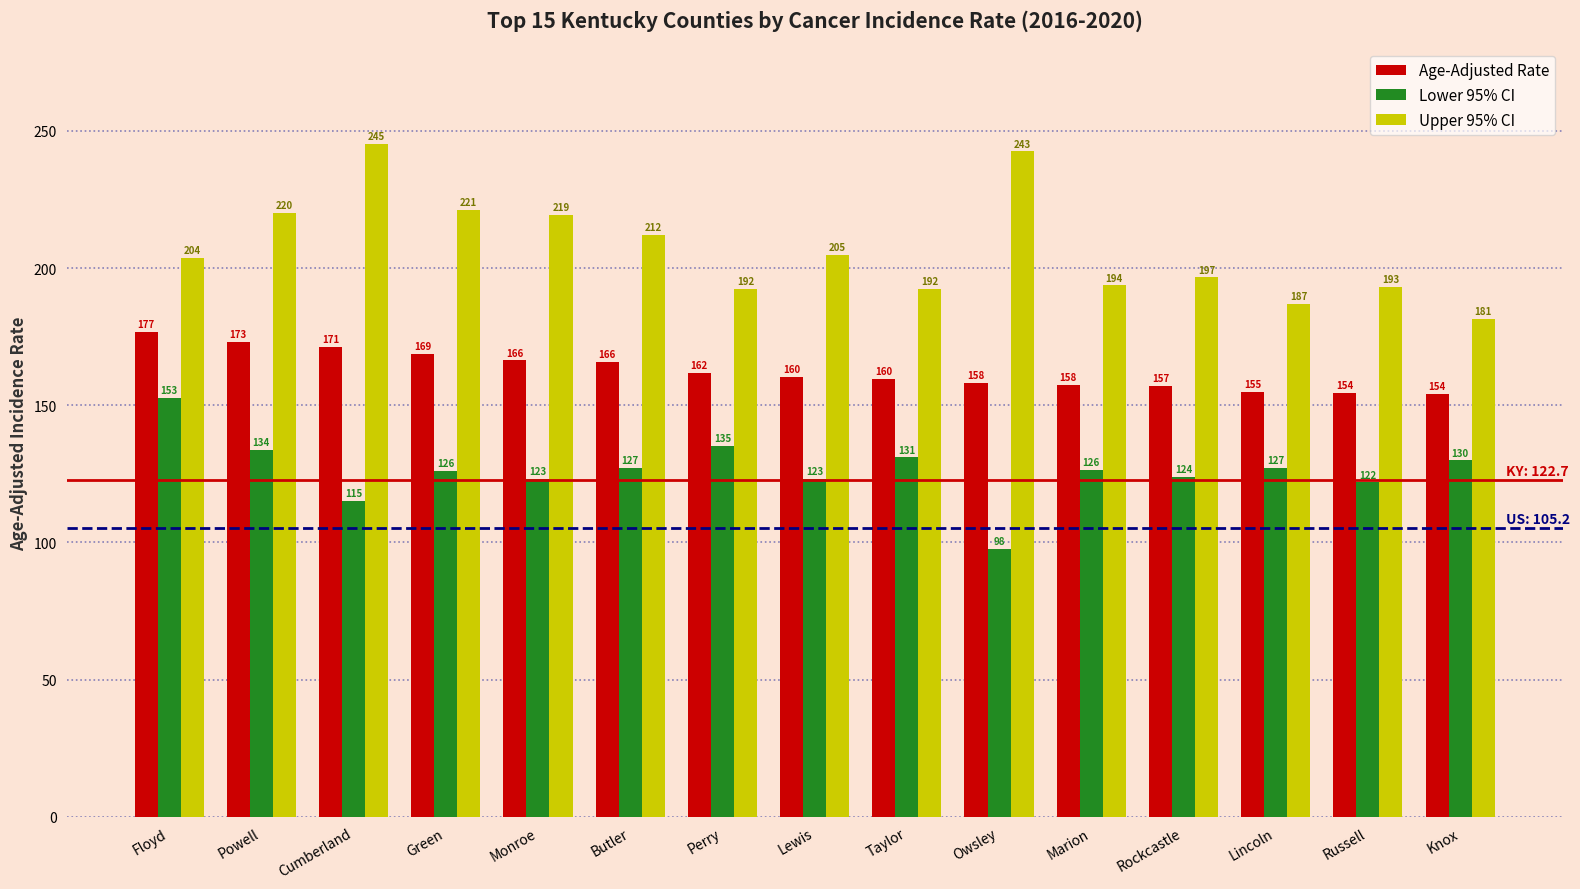

At which label does Lower 95% CI first exceed 126?

Floyd